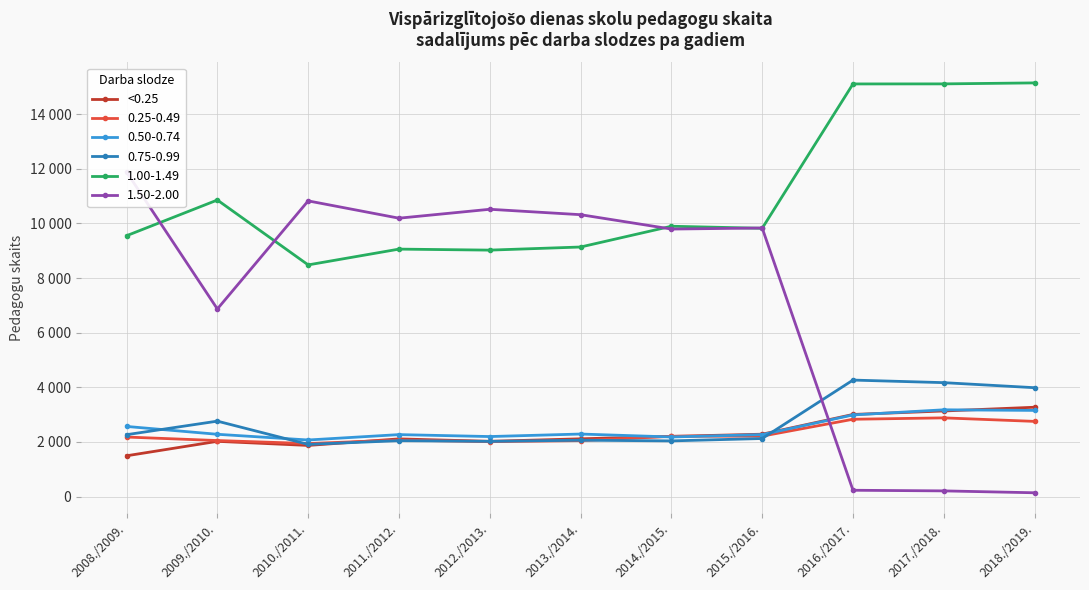

What is the sum of the values at 2008./2009. and 2015./2016.?

3778